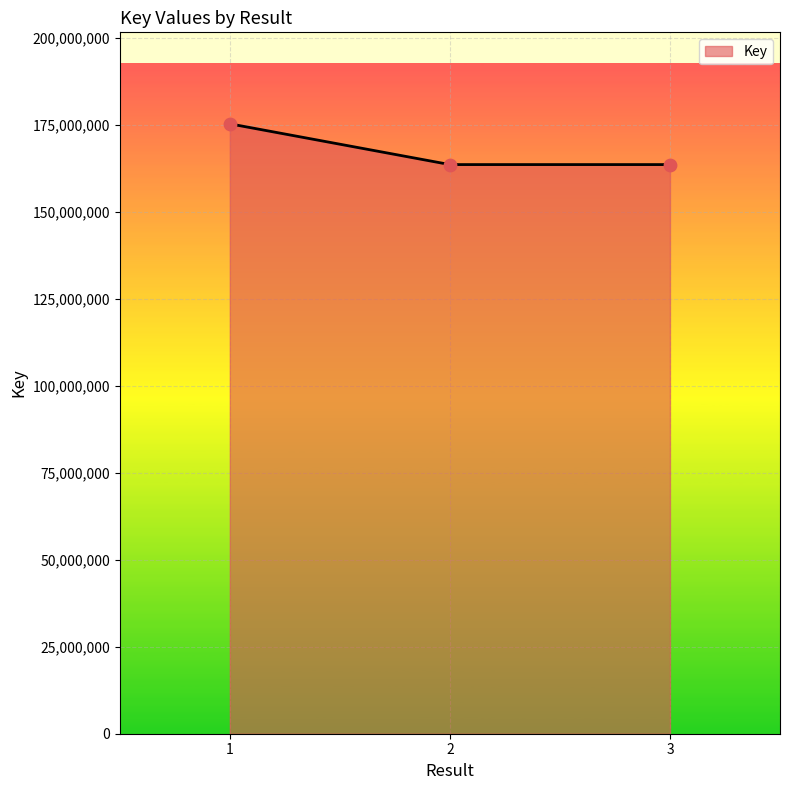

Approximately how many times larger is the value at 1 compared to 3?

1.1